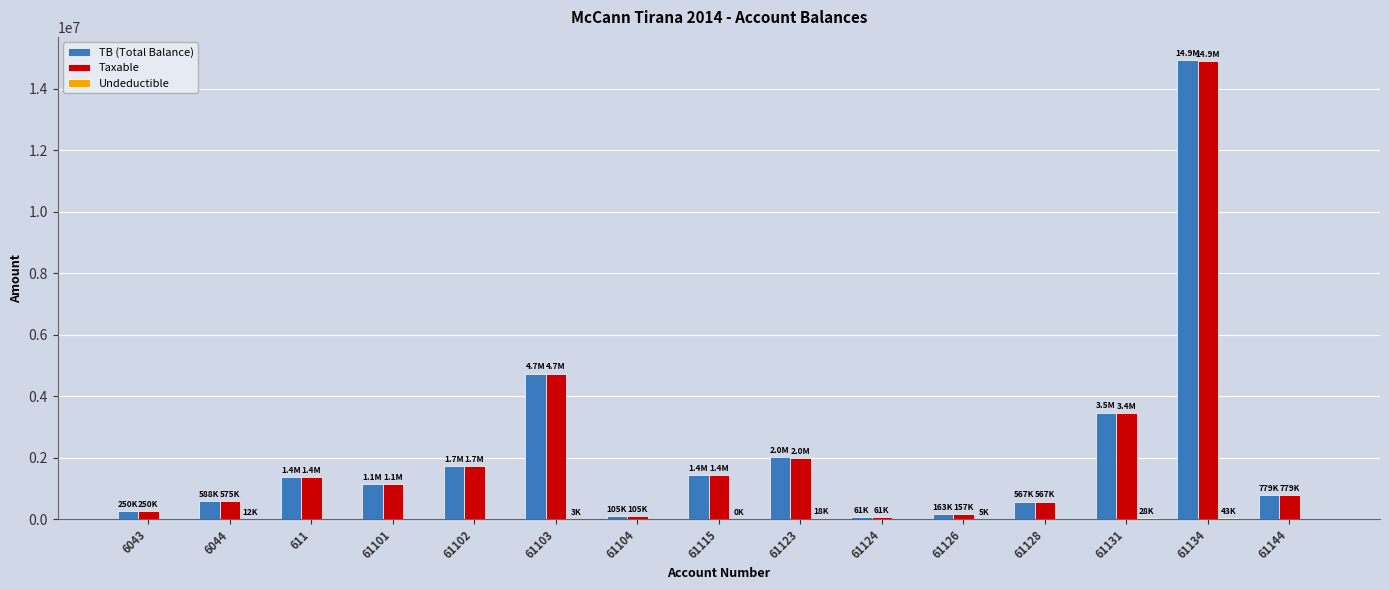

What is the sum of all TB (Total Balance) values?

33343095.0